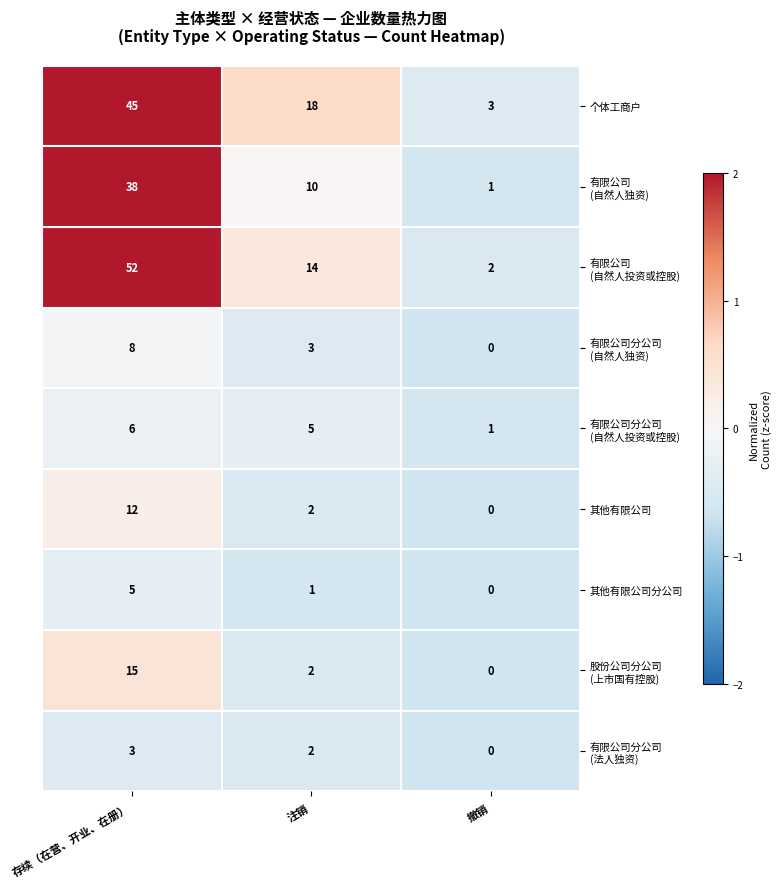

True or false: 其他有限公司分公司 has a value of 5 at 存续（在营、开业、在册）.

True